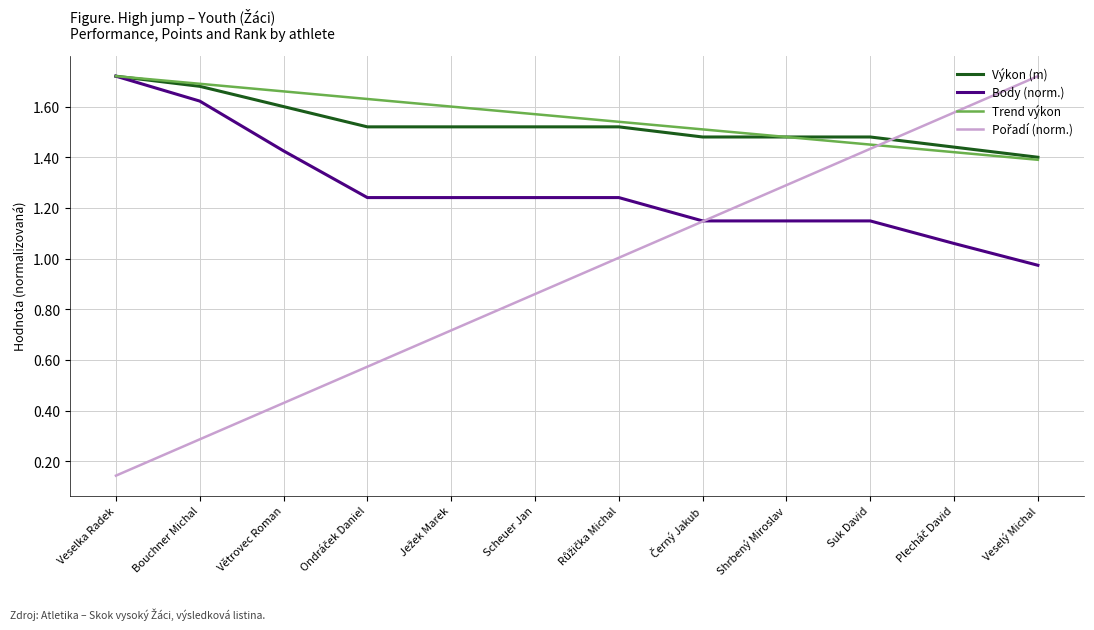

The value of Trend výkon at Bouchner Michal is 1.7. True or false?

True